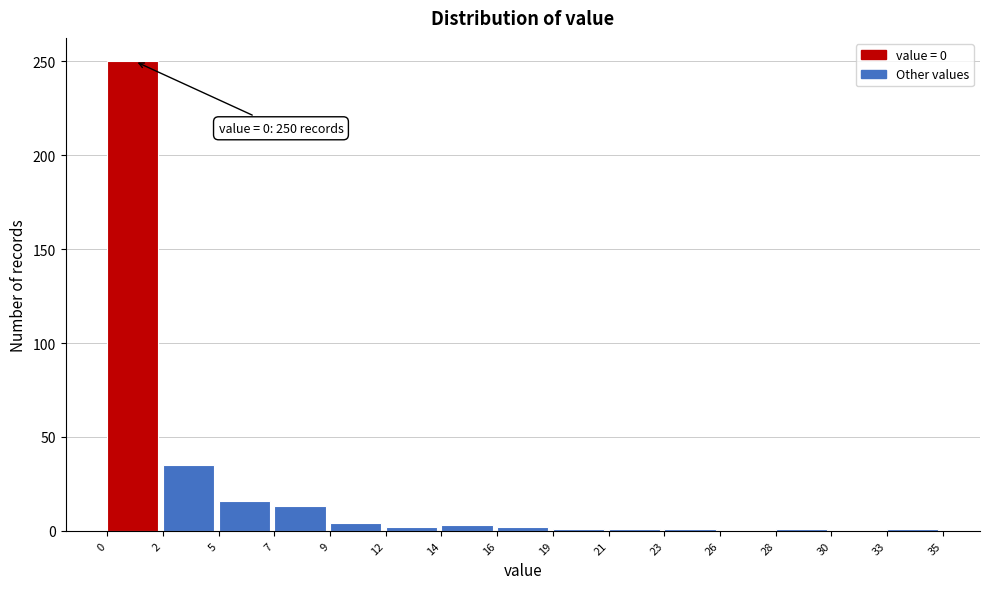

Which range on the x-axis has the tallest bar?

0 to 2